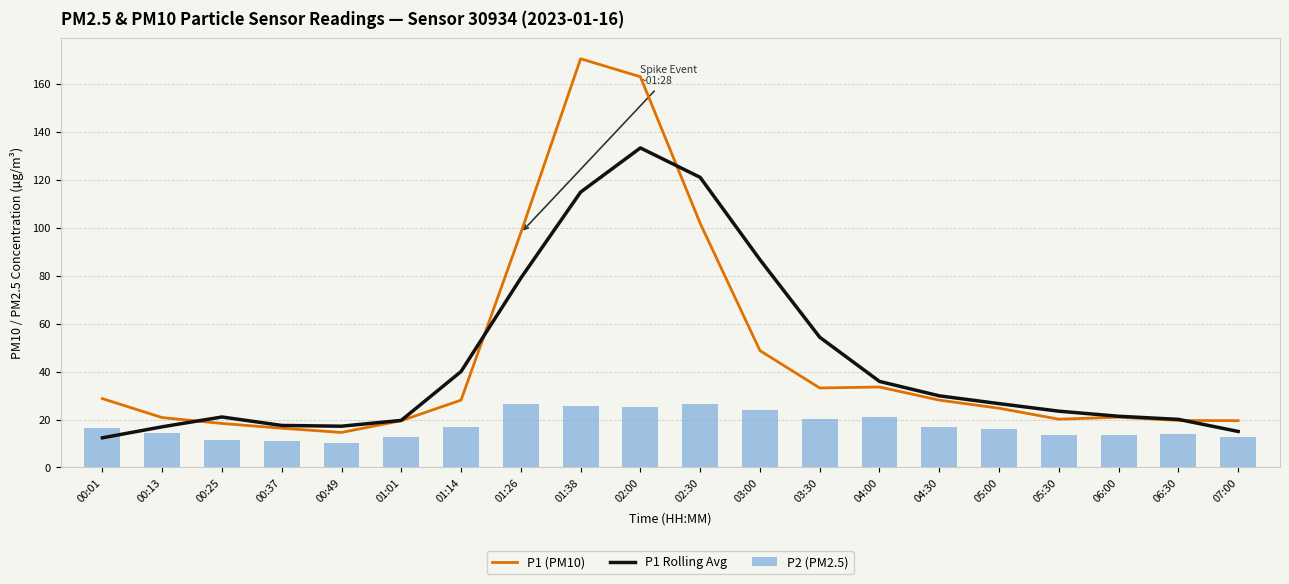

Reading left to right, what are all the values shown in this chart?

P1 (PM10): 28.8	20.8	18.4	16.4	14.6	19.6	28.1	98.0	170.7	163.1	102.0	48.8	33.2	33.6	28.1	24.8	20.2	21.0	19.6	19.6
P1 Rolling Avg: 12.4	17.0	21.1	17.6	17.2	19.7	40.1	79.1	115.0	133.4	121.1	86.8	54.4	35.9	29.9	26.7	23.5	21.4	20.1	15.1
P2 (PM2.5): 16.5	14.3	11.6	11.1	10.1	12.8	16.9	26.6	25.8	25.3	26.6	23.9	20.3	20.9	16.9	16.2	13.7	13.4	13.8	12.8